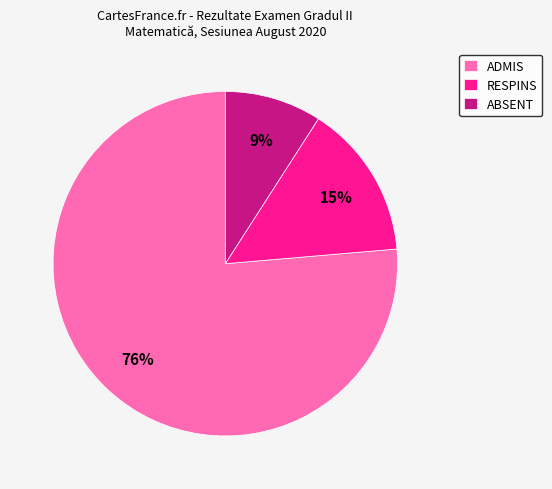

What is the ratio of the value at ABSENT to the value at RESPINS?

0.6